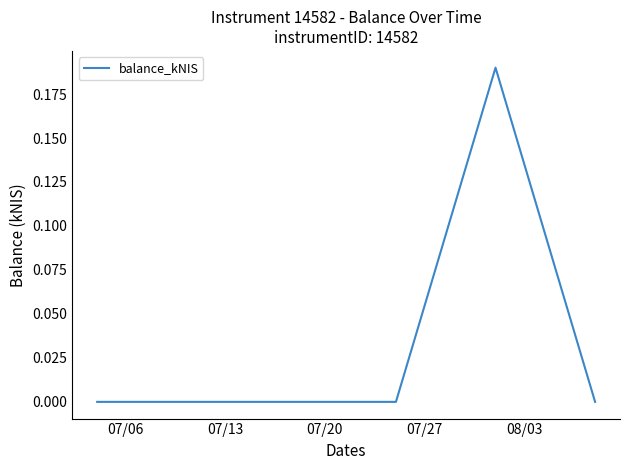

True or false: there are more than 1 points higher than both neighbors.

False